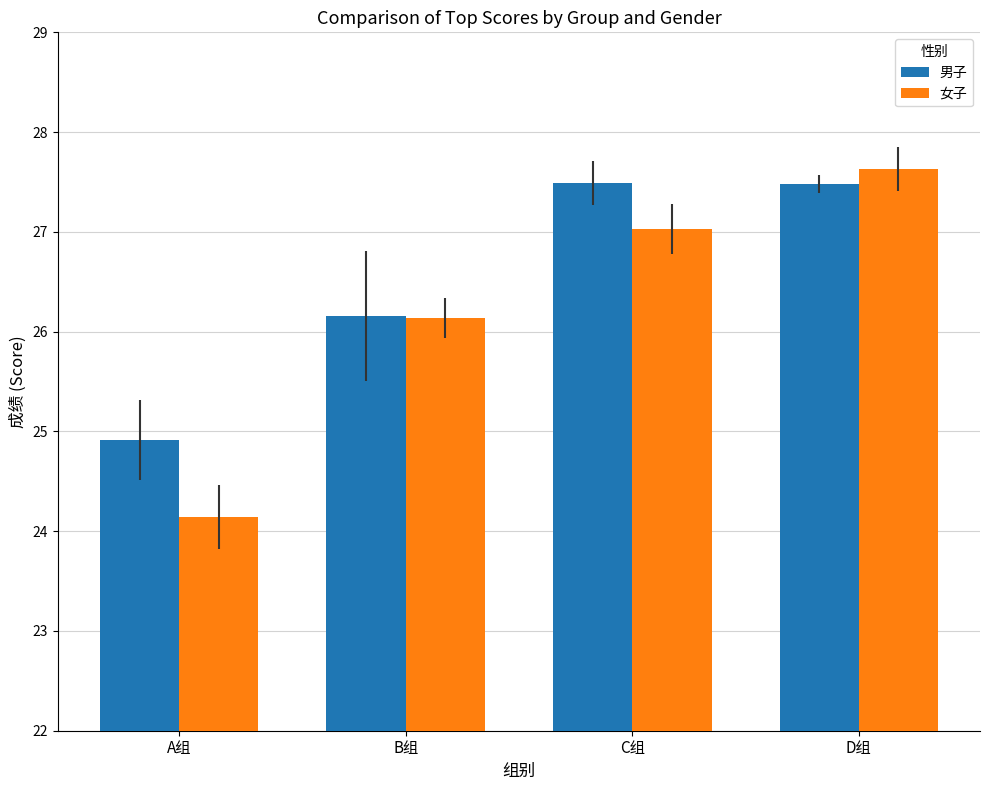

What is the value of the 女子 bar at the 4th from the left?

27.6